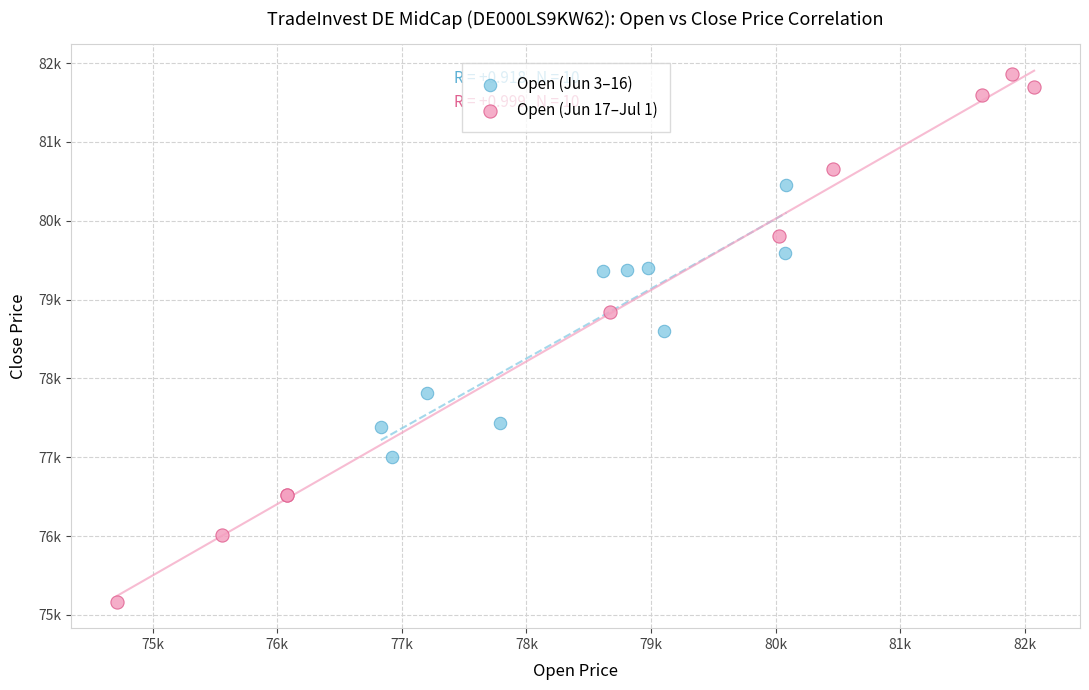

Which series reaches the minimum Y coordinate?

Open (Jun 17–Jul 1)